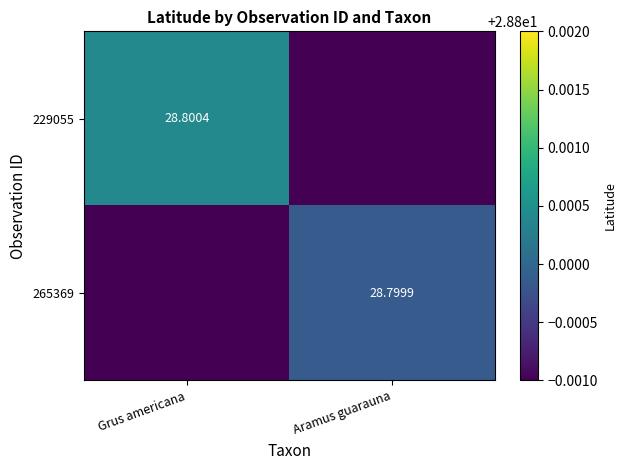

At which category is the sum across all series the highest?

Grus americana